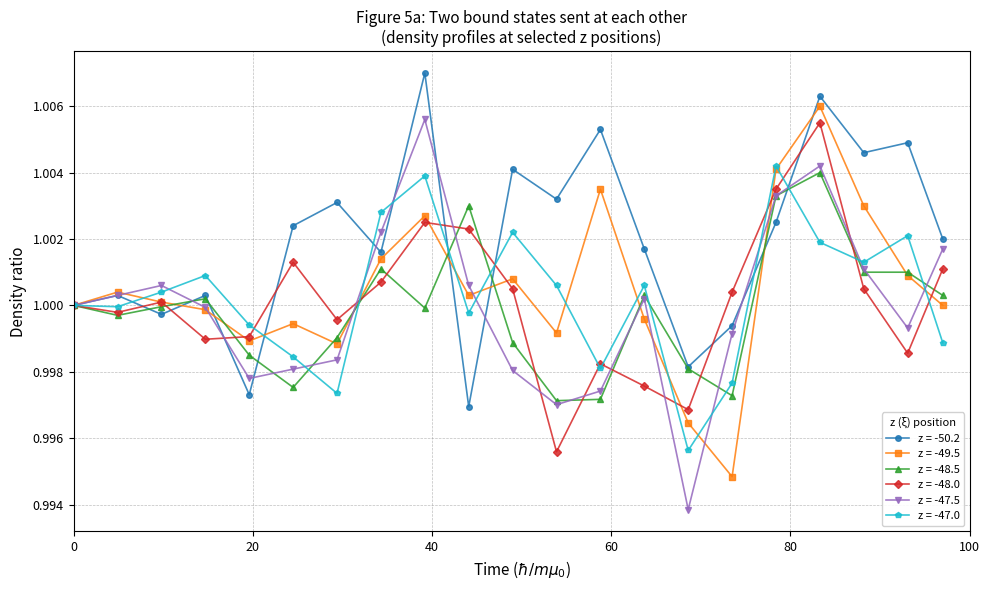

Which series has the widest spread of values?

z = -47.5